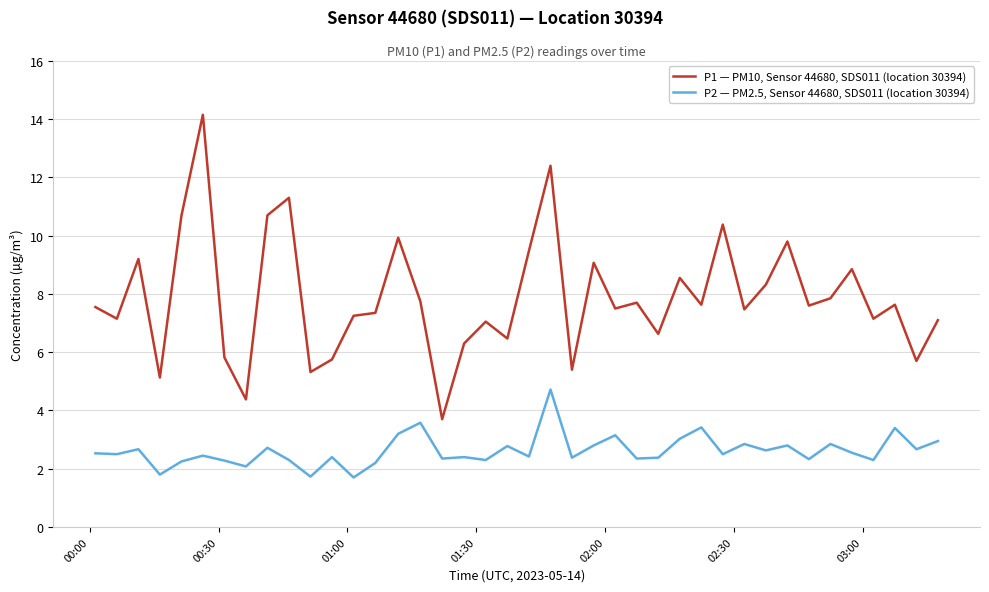

List the series in order of their peak value, lowest first.

P2 — PM2.5, Sensor 44680, SDS011 (location 30394), P1 — PM10, Sensor 44680, SDS011 (location 30394)